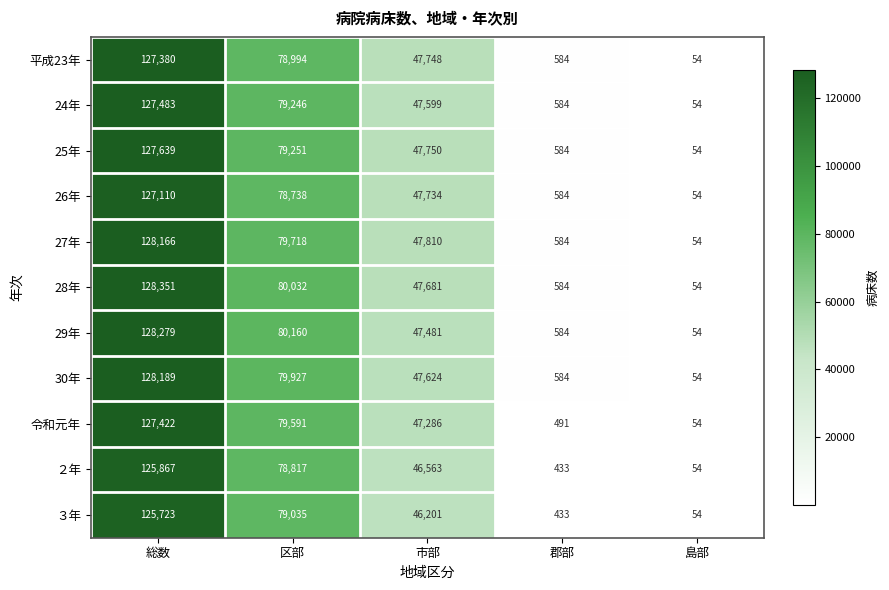

What is the total value across all series at 郡部?

6029